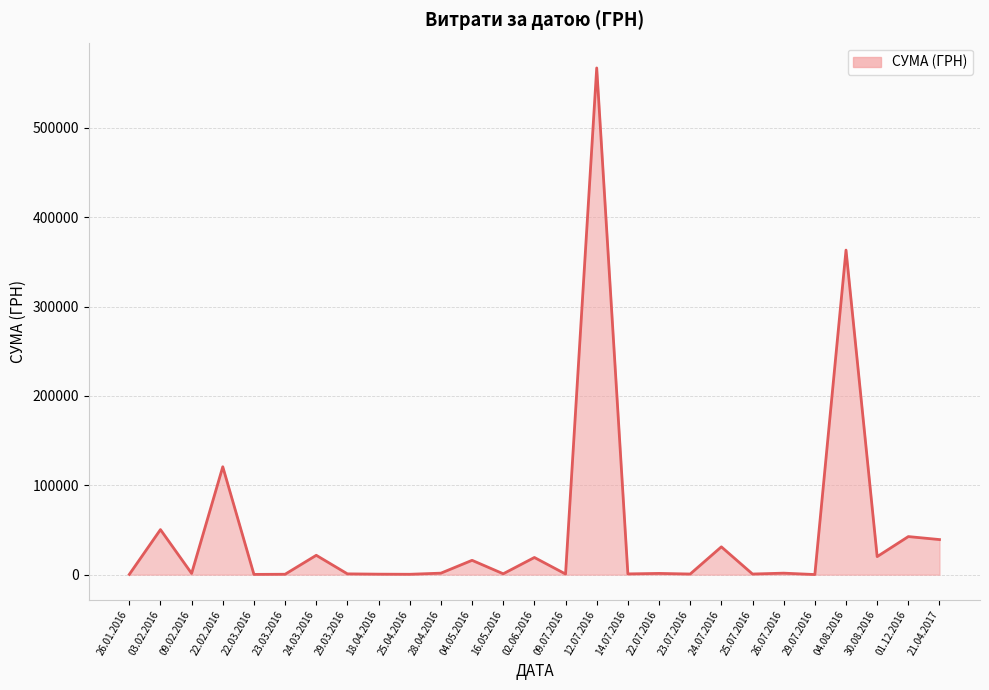

Where is the data nearest to the value 283560?

04.08.2016